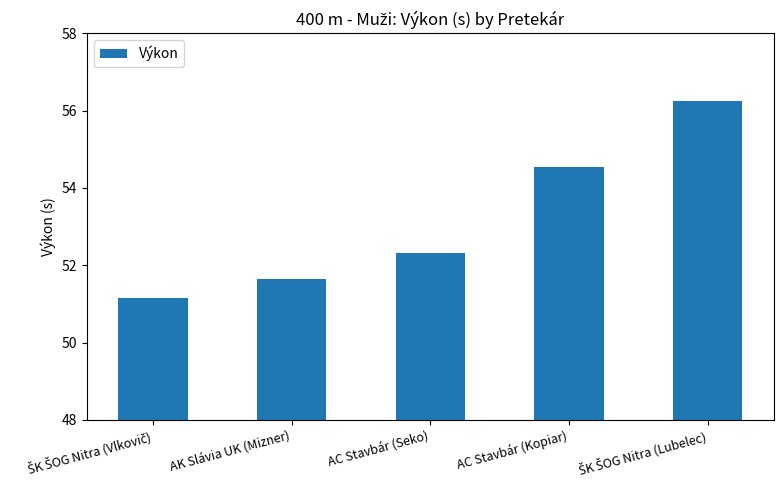

What is the value of the 3rd bar from the left?

52.3